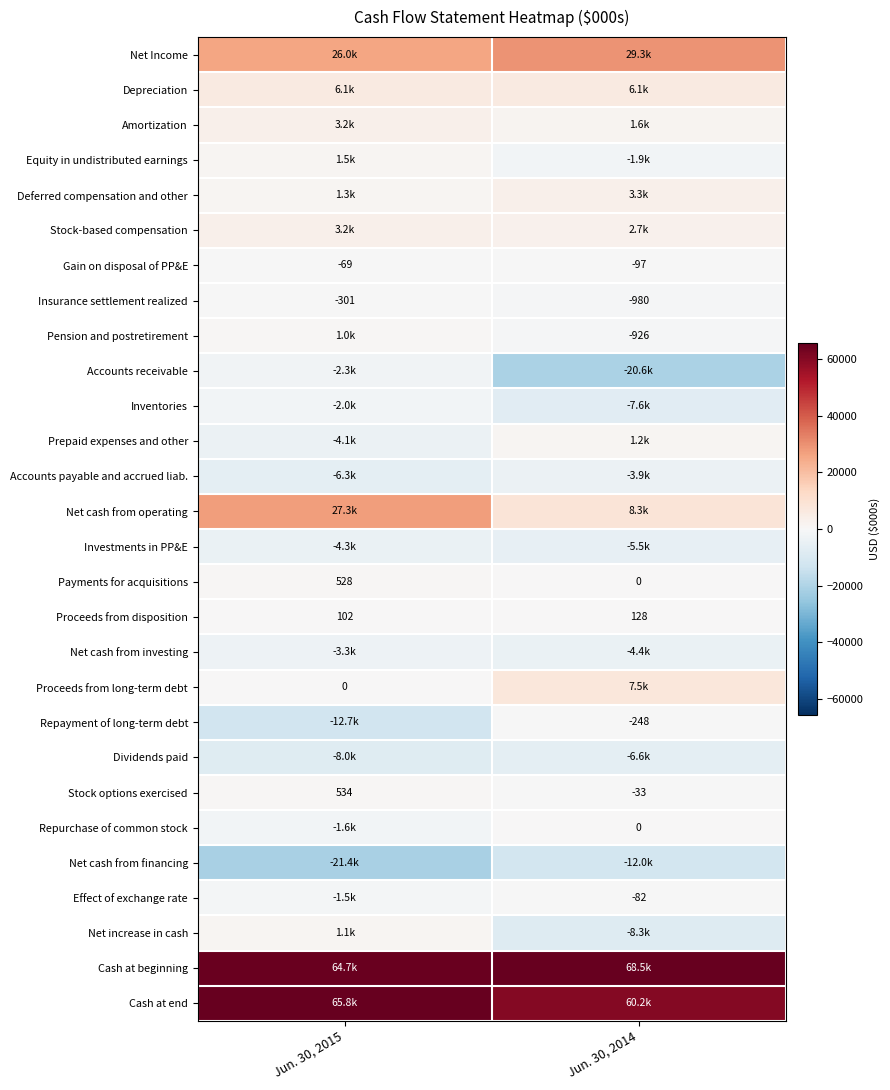

Is it true that Pension and postretirement equals -926 at Jun. 30, 2014?

True